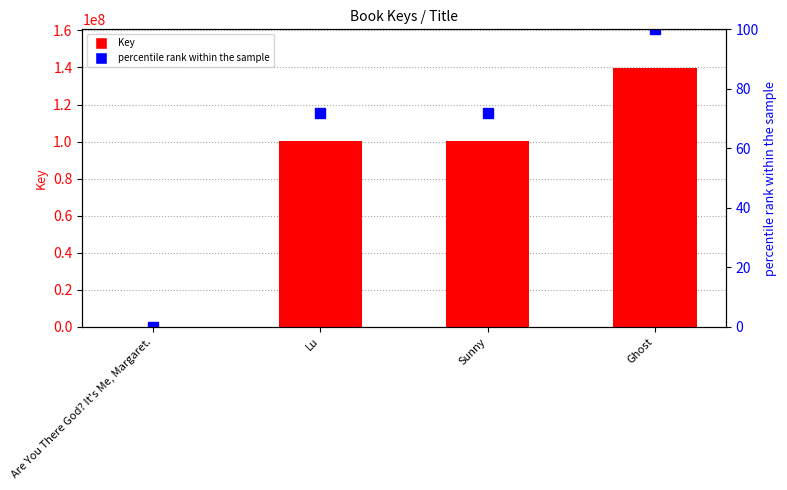

Which has a higher value, Lu or Sunny?

Lu